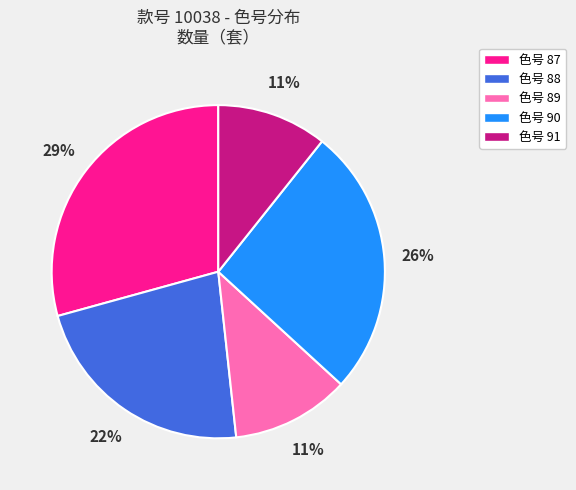

To the nearest percent, what is the average slice percentage?

20%